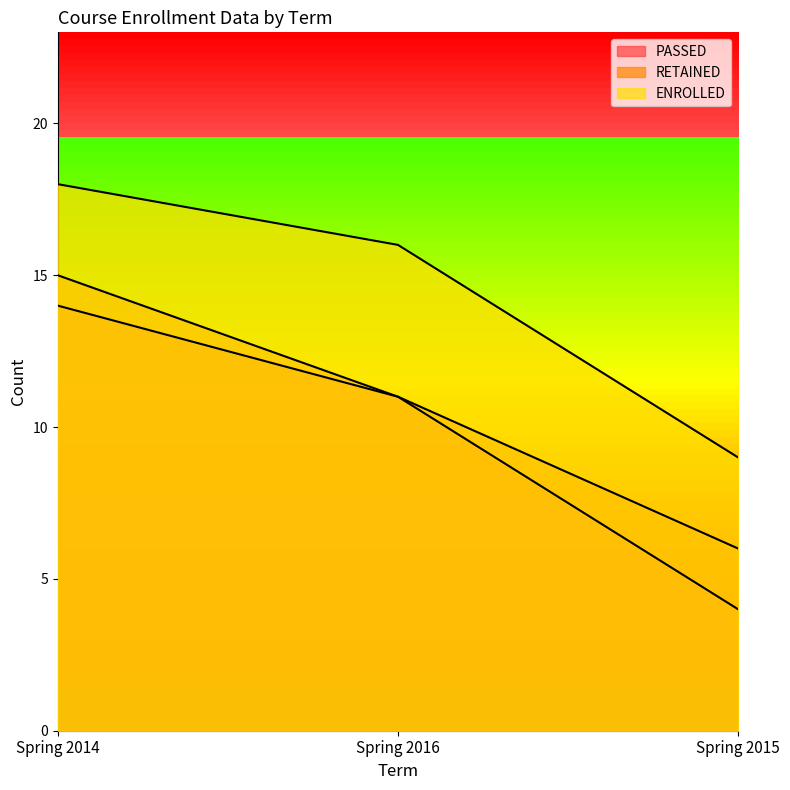

Which has a higher value, Spring 2015 or Spring 2016?

Spring 2016